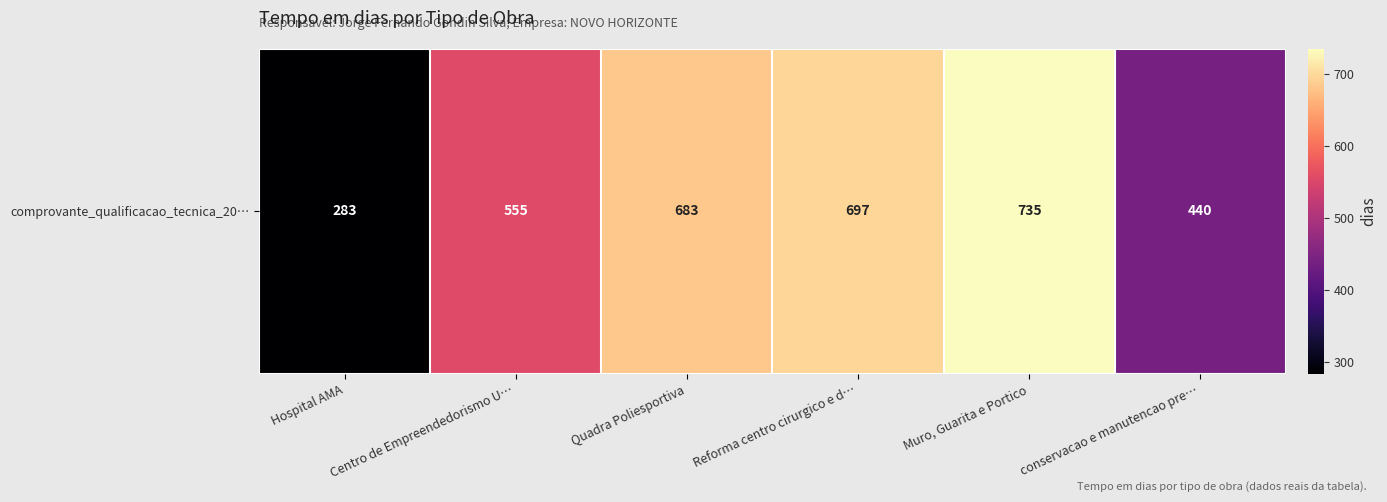

What is the difference between the maximum and second lowest values?

295